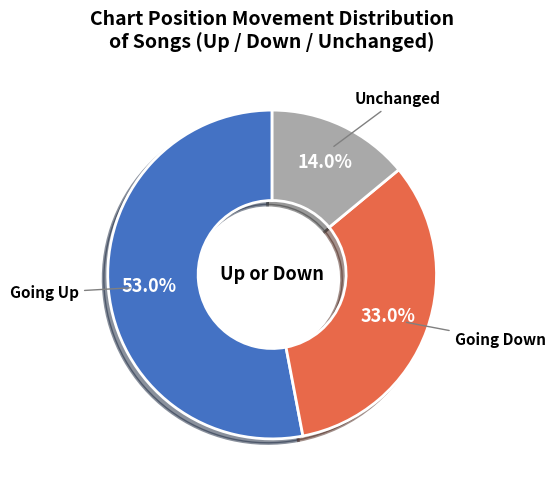

Is there any slice that represents more than half of the pie?

Yes